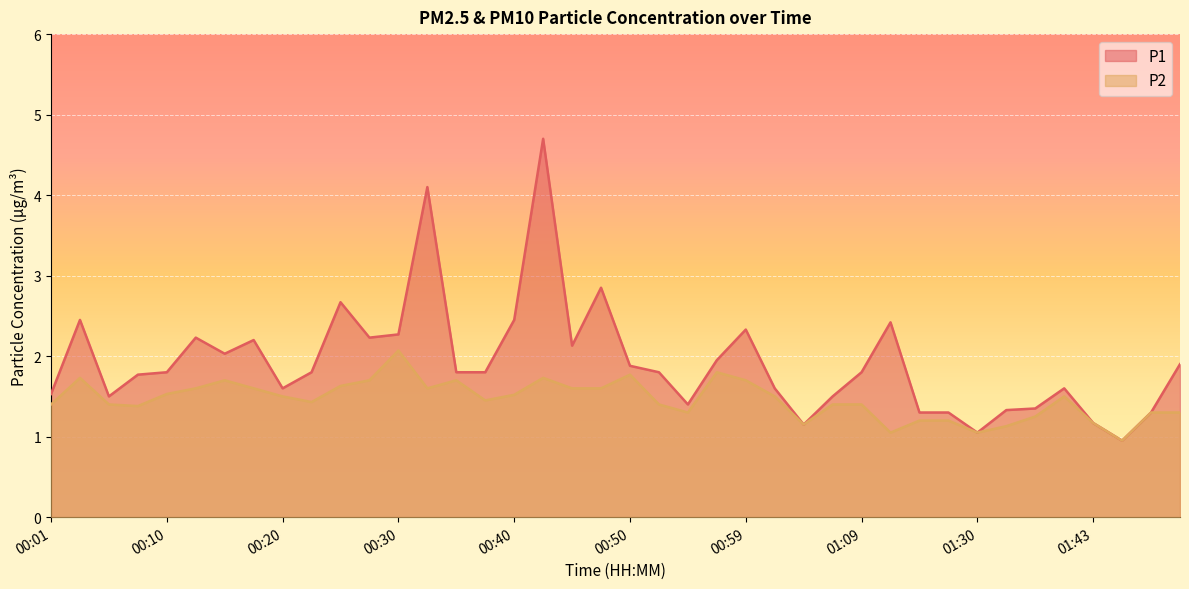

At which label does P2 first exceed 1?

00:01